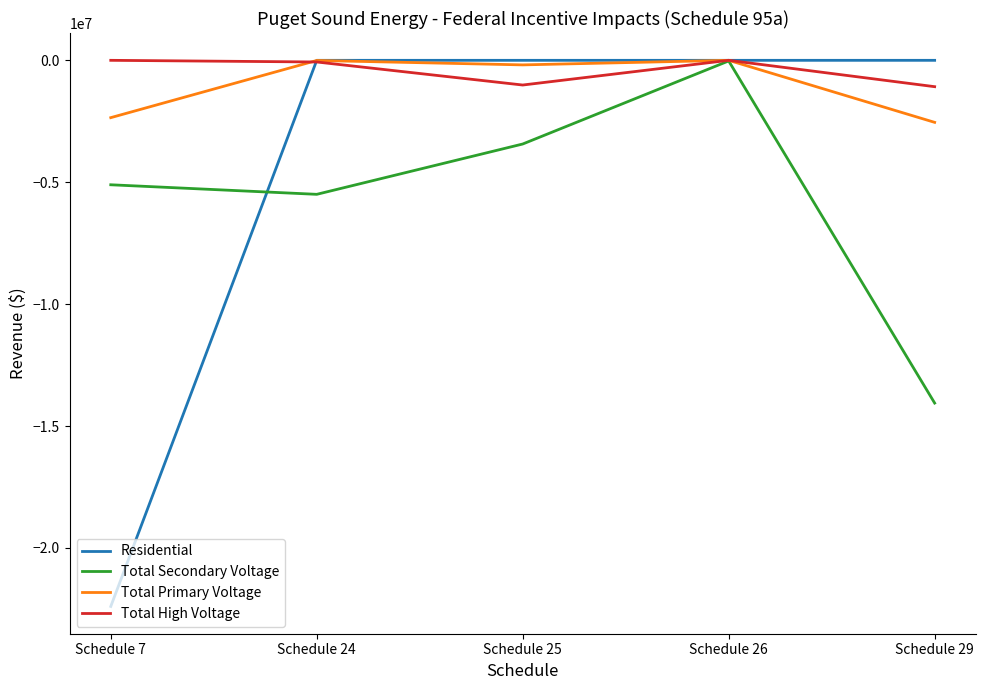

How many lines are shown in the chart?

4